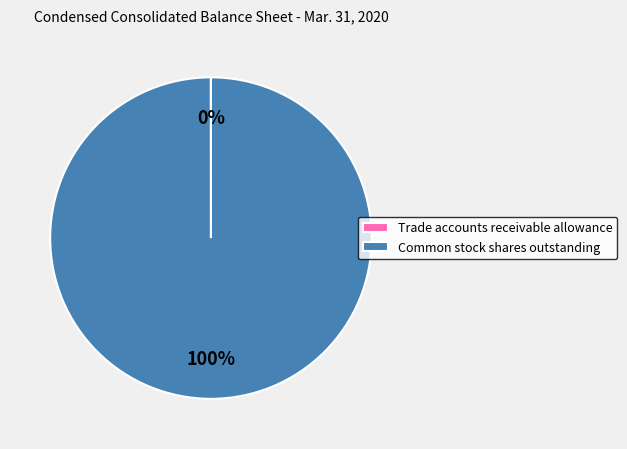

Does Common stock shares outstanding represent more than half of the total?

Yes